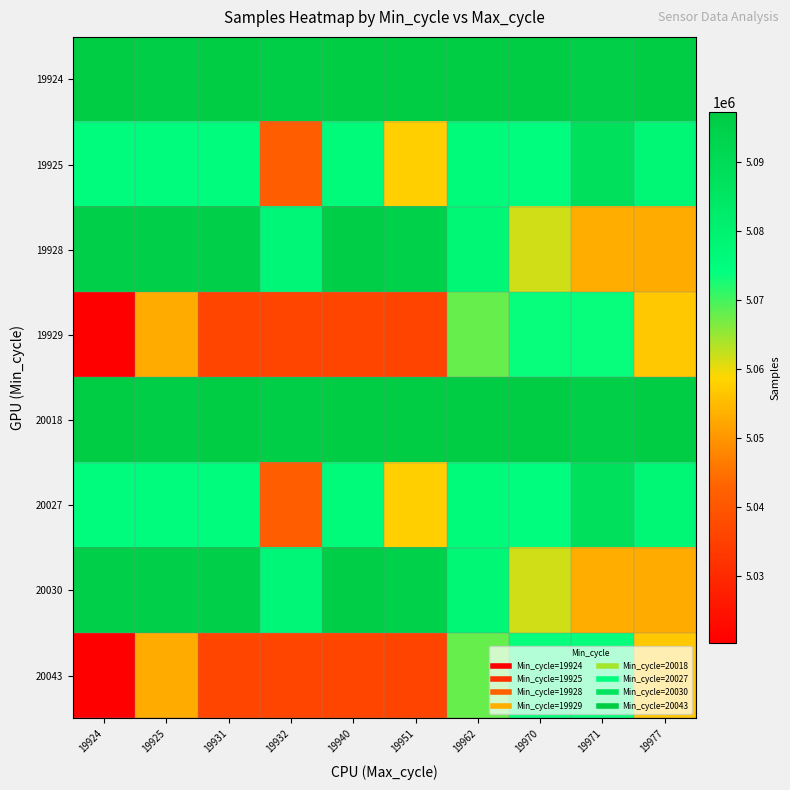

Count the number of data series in this chart.

8